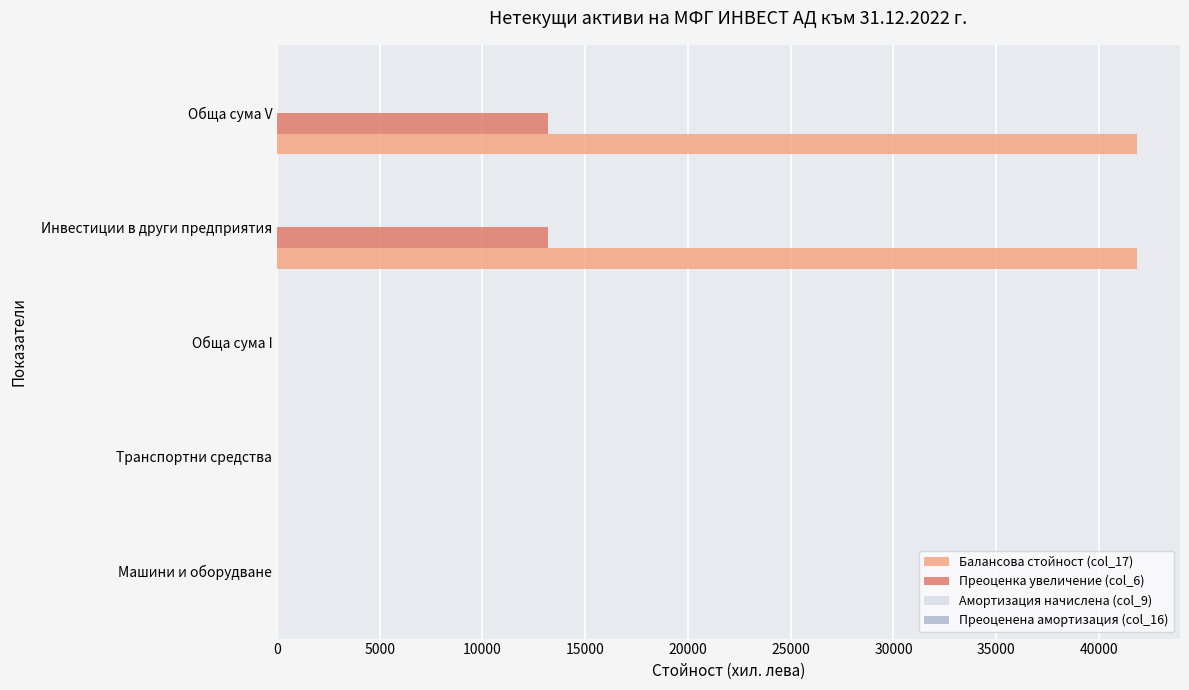

Which series has the largest total across all categories?

Балансова стойност (col_17)